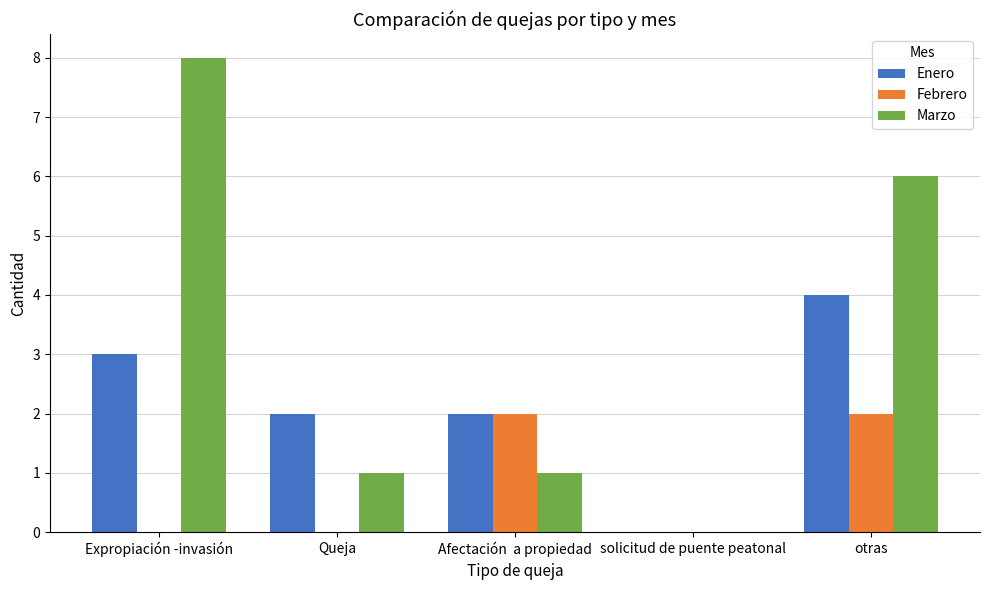

How many groups of bars are there?

5